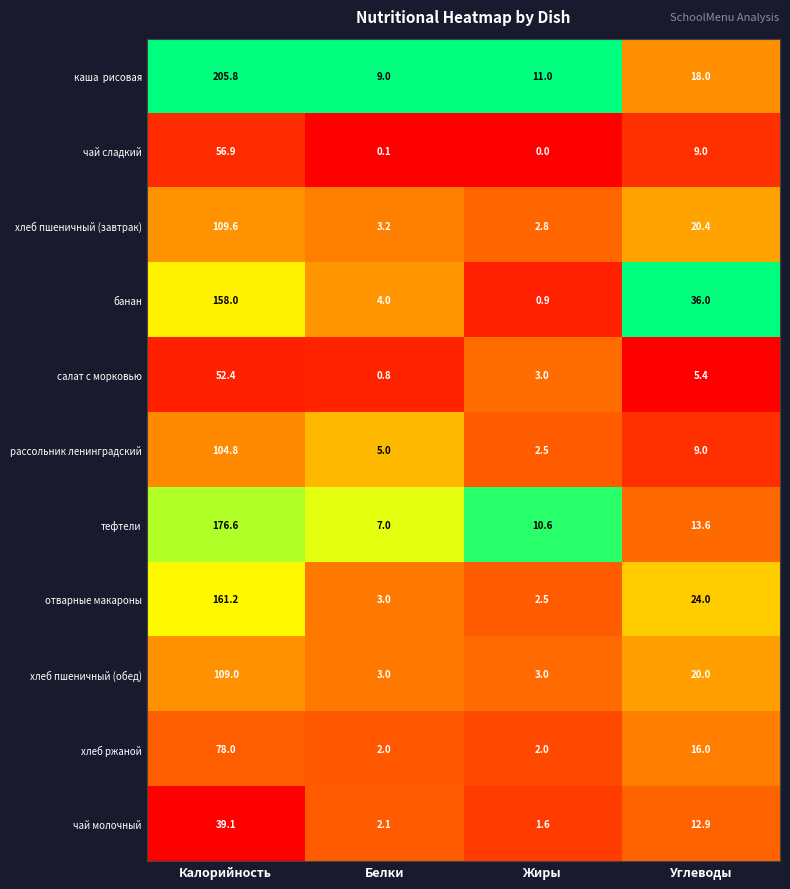

What is the difference between the maximum and second lowest values in the тефтели series?

166.0